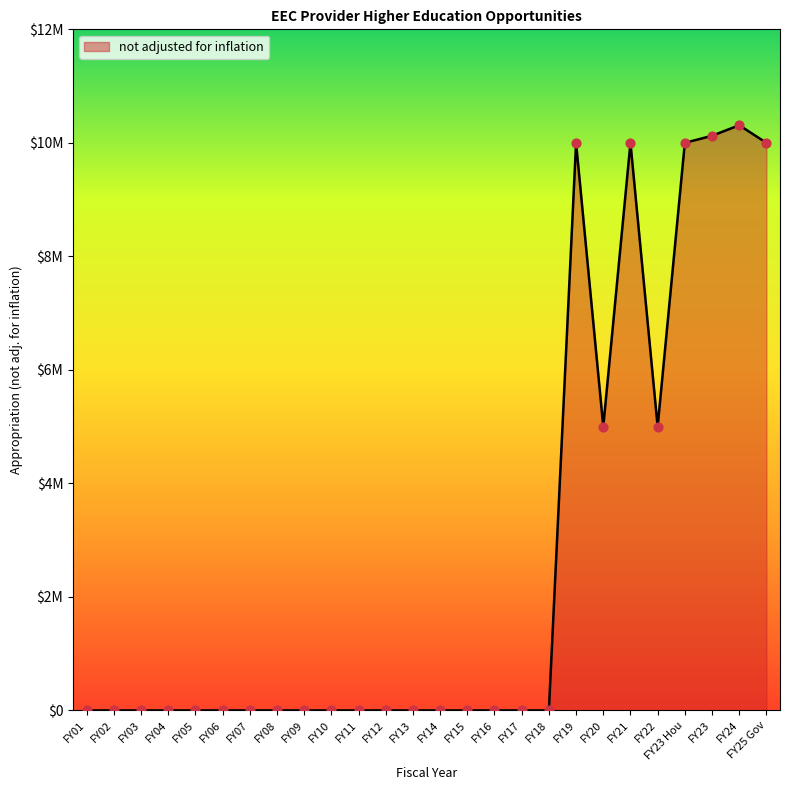

What is the ratio of the value at FY20 to the value at FY23 Hou?

0.5